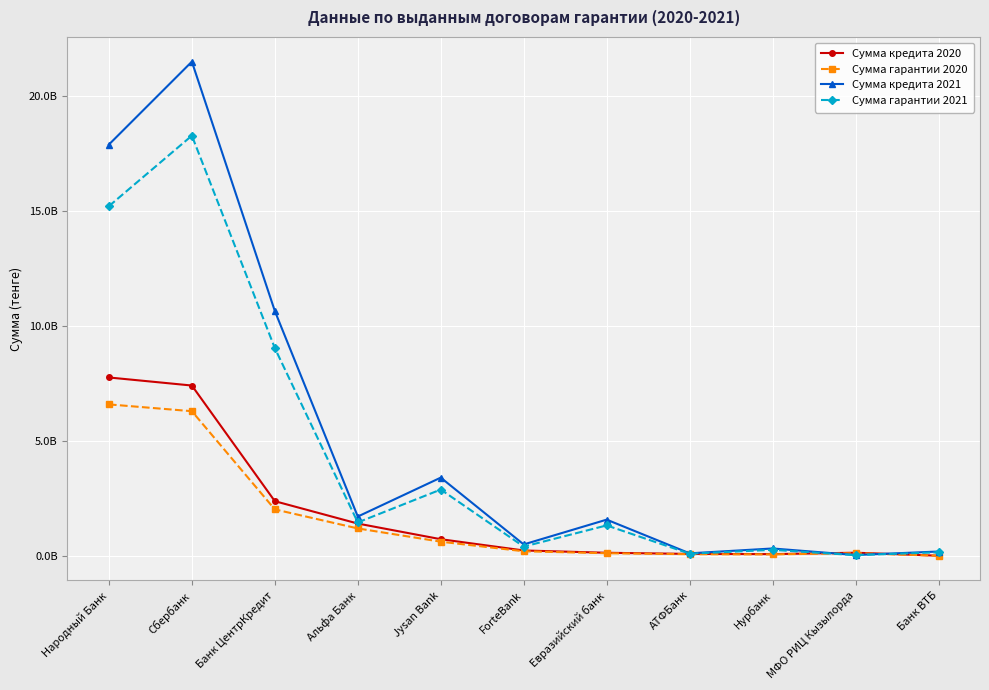

Where does the Сумма гарантии 2021 series first go above 1323830913?

Народный Банк